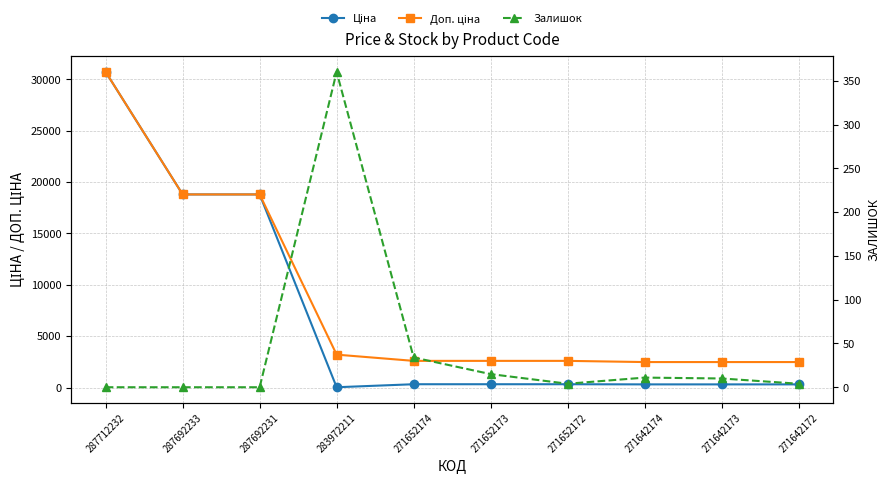

What are all the series names shown in the legend?

Ціна, Доп. ціна, Залишок